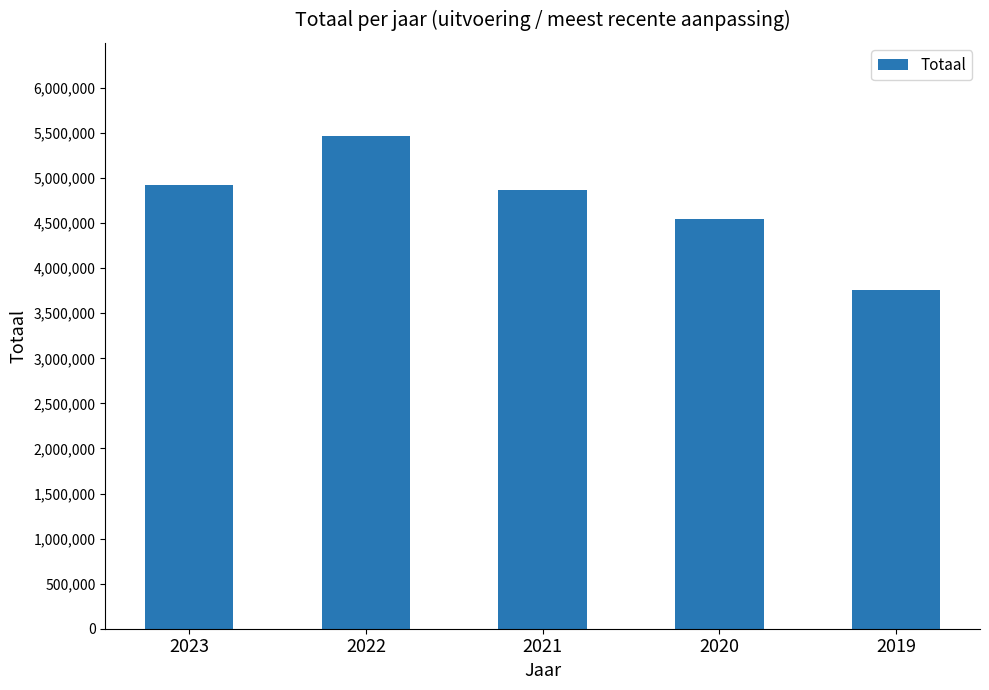

Where is the data nearest to the value 4613509?

2020